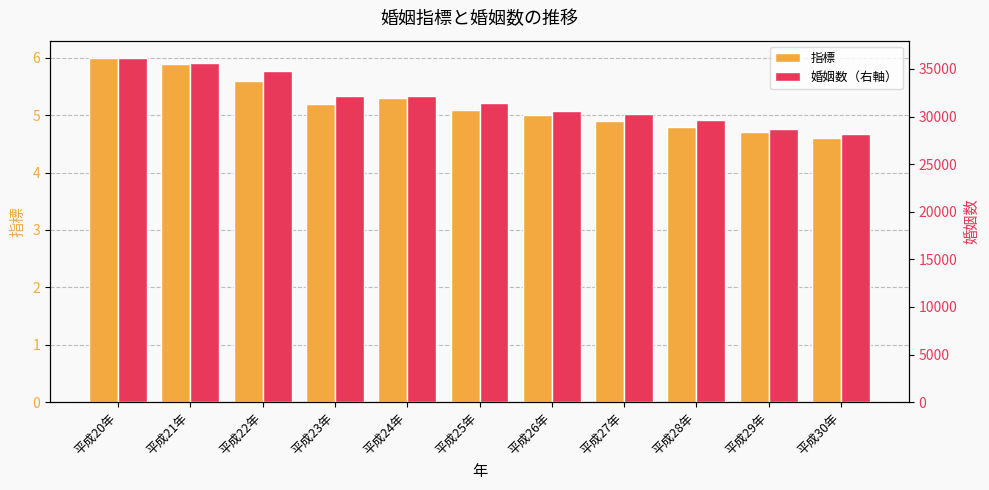

The value of 婚姻数（右軸） at 平成24年 is 55575.3. True or false?

False